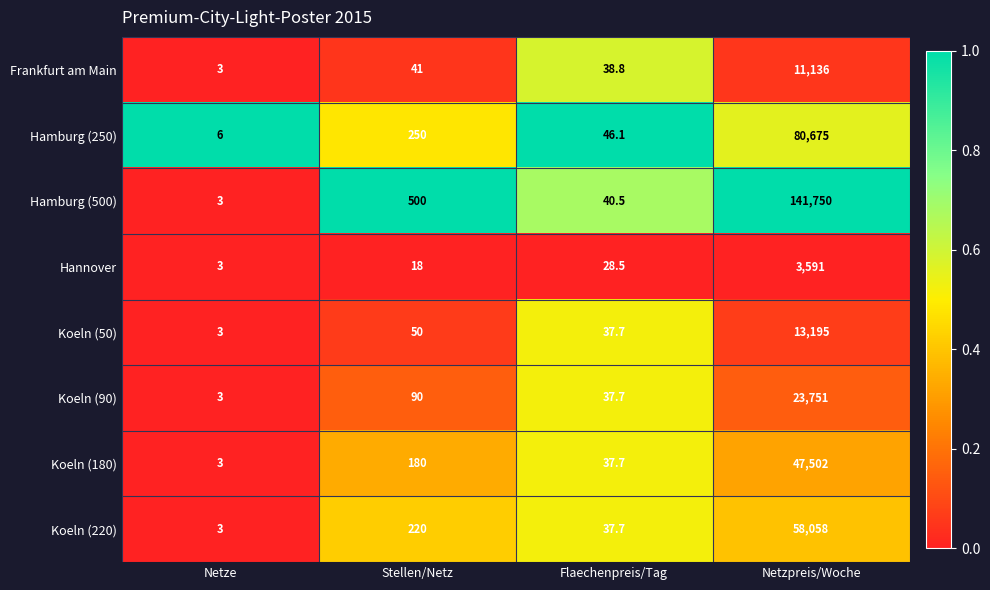

List the labels in order of Koeln (50) value, largest first.

Netzpreis/Woche, Stellen/Netz, Flaechenpreis/Tag, Netze